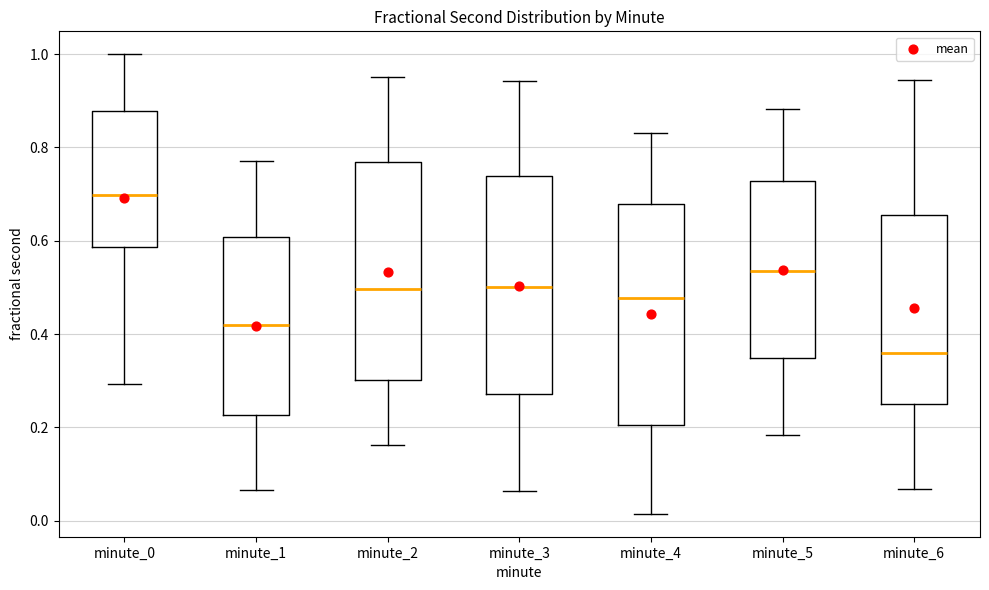

Reading left to right, transcribe this box plot: for each box, give where its median line is, the range the box spans, and where its two whiskers end, as read against the y-axis. The values are not printed on the chart, so give them approximately, as read against the axis.

minute_0: median 0.70, box 0.58 to 0.88, whiskers 0.30 to 1.00
minute_1: median 0.42, box 0.22 to 0.60, whiskers 0.06 to 0.78
minute_2: median 0.50, box 0.30 to 0.76, whiskers 0.16 to 0.96
minute_3: median 0.50, box 0.28 to 0.74, whiskers 0.06 to 0.94
minute_4: median 0.48, box 0.20 to 0.68, whiskers 0.02 to 0.84
minute_5: median 0.54, box 0.34 to 0.72, whiskers 0.18 to 0.88
minute_6: median 0.36, box 0.24 to 0.66, whiskers 0.06 to 0.94